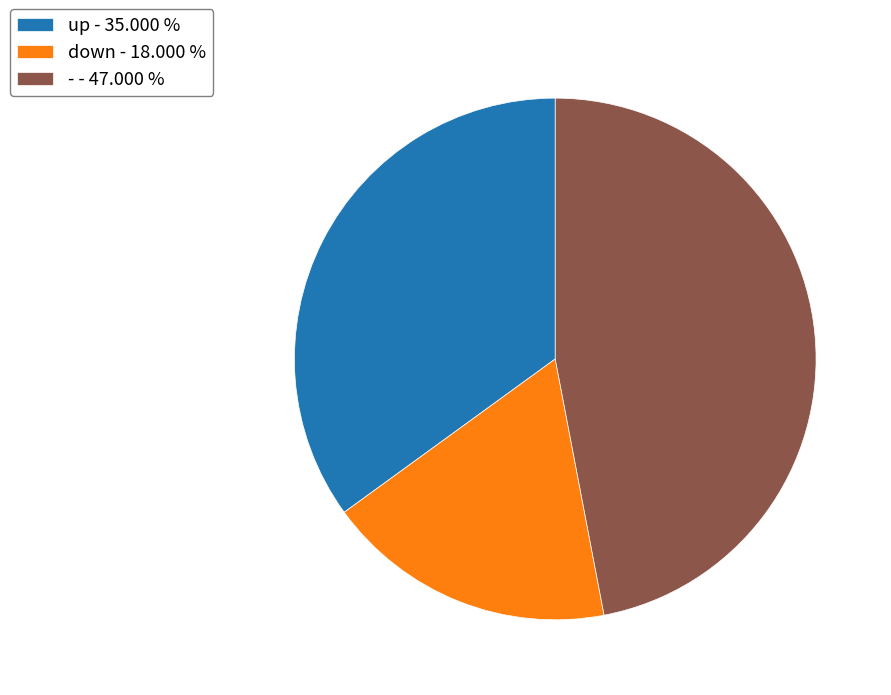

Combined, do down - 18.000 % and - - 47.000 % account for over 50%?

Yes